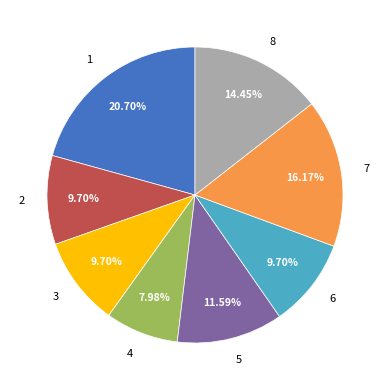

Count the number of slices in the pie.

8